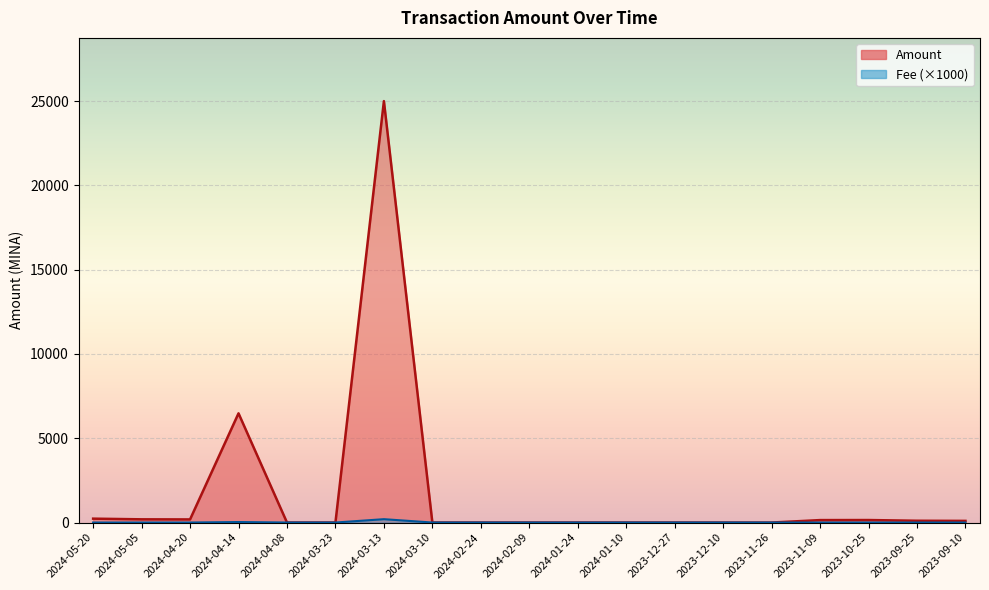

What is the label of the 17th point from the right?

2024-04-20